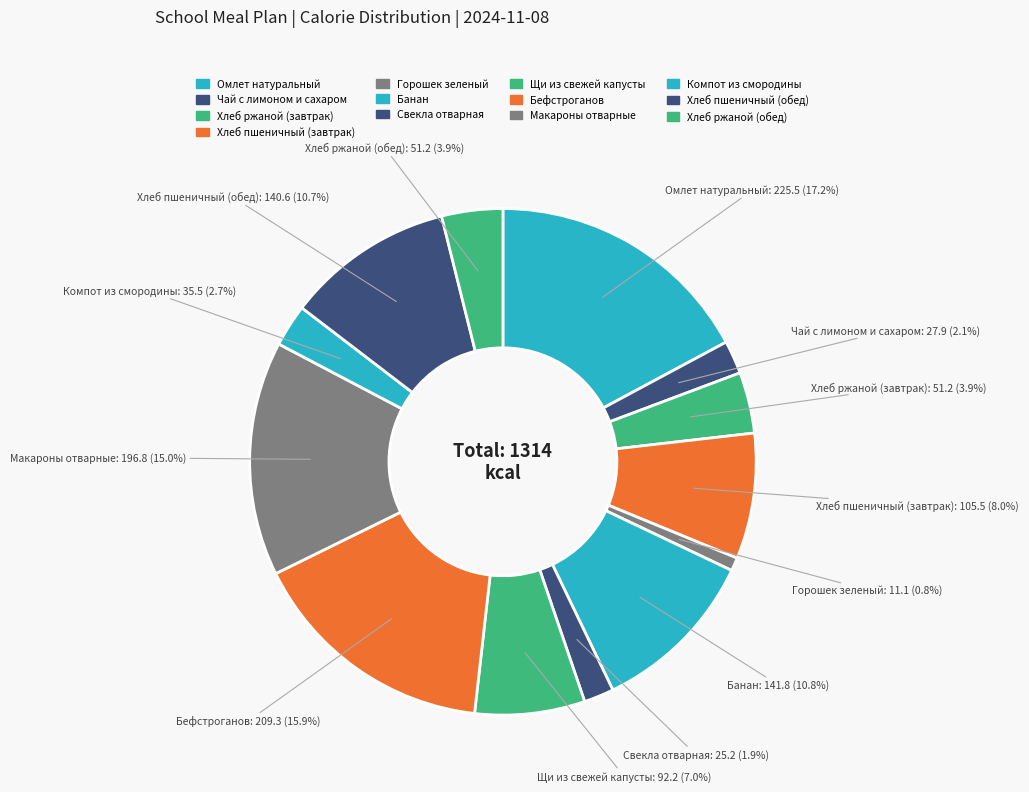

What is the ratio of the value at Хлеб пшеничный (завтрак) to the value at Хлеб ржаной (обед)?

2.1